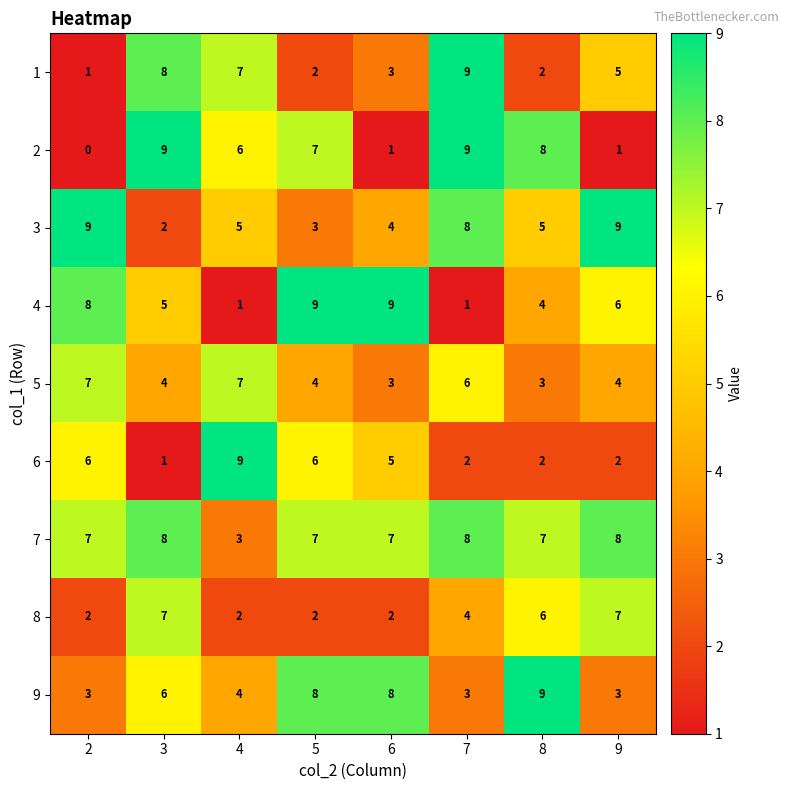

Is the value of 6 at 9 greater than the value of 5 at 3?

No